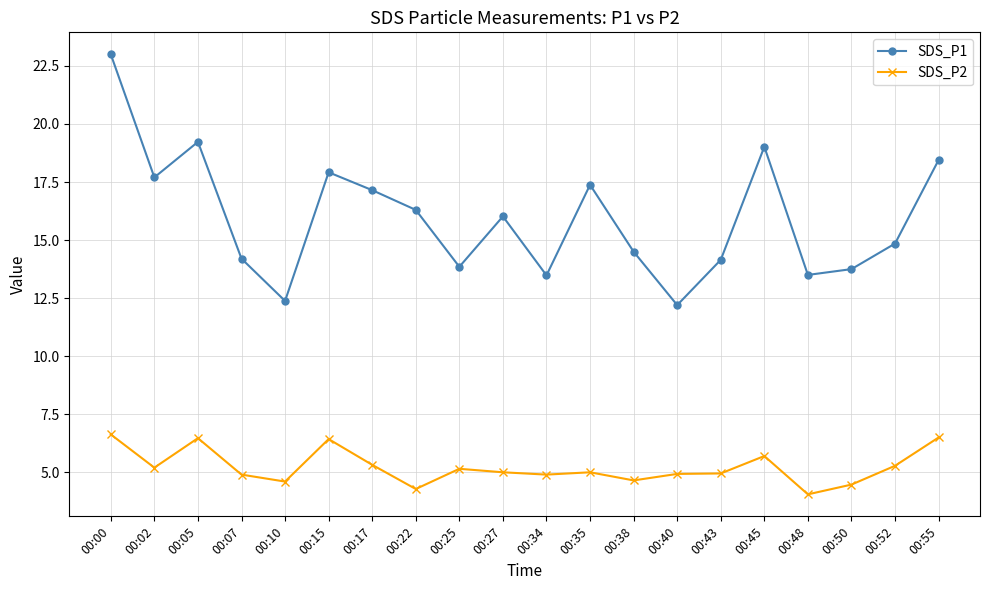

True or false: SDS_P1 and SDS_P2 cross at least once.

False